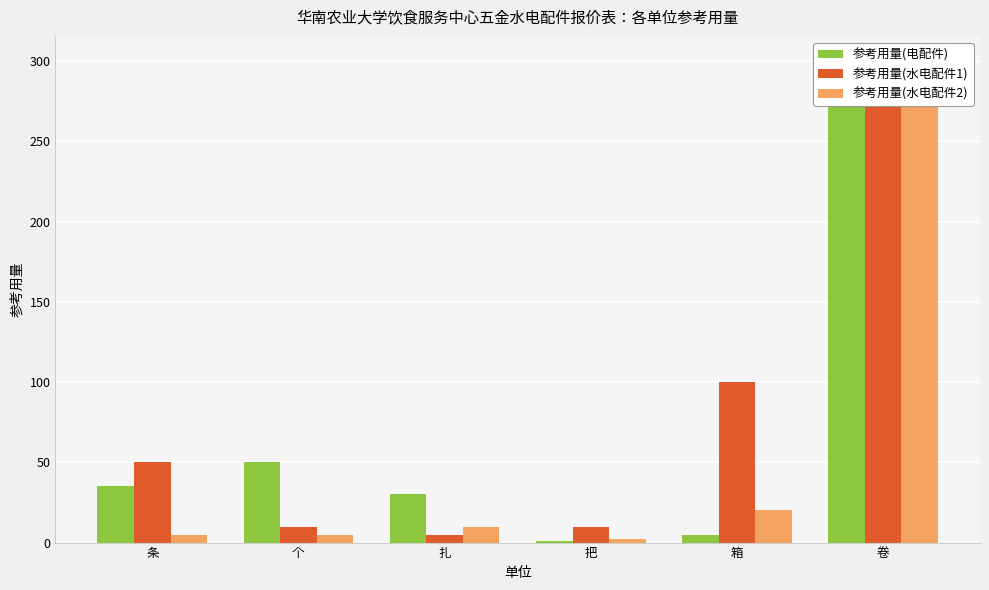

Reading left to right, what are all the values shown in this chart?

参考用量(电配件): 35	50	30	1	5	300
参考用量(水电配件1): 50	10	5	10	100	300
参考用量(水电配件2): 5	5	10	2	20	300